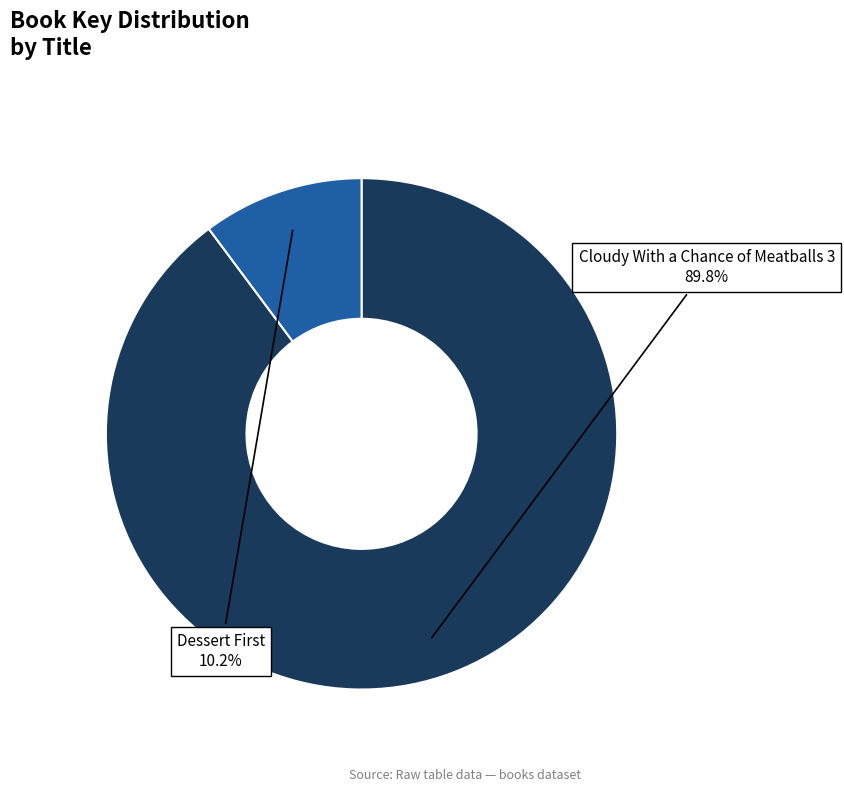

How many slices are in this pie chart?

2